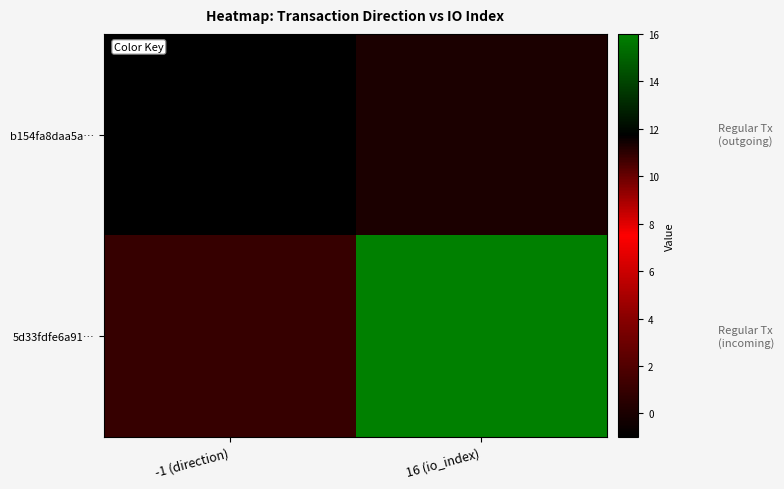

At which category does the chart reach its peak across all series?

16 (io_index)